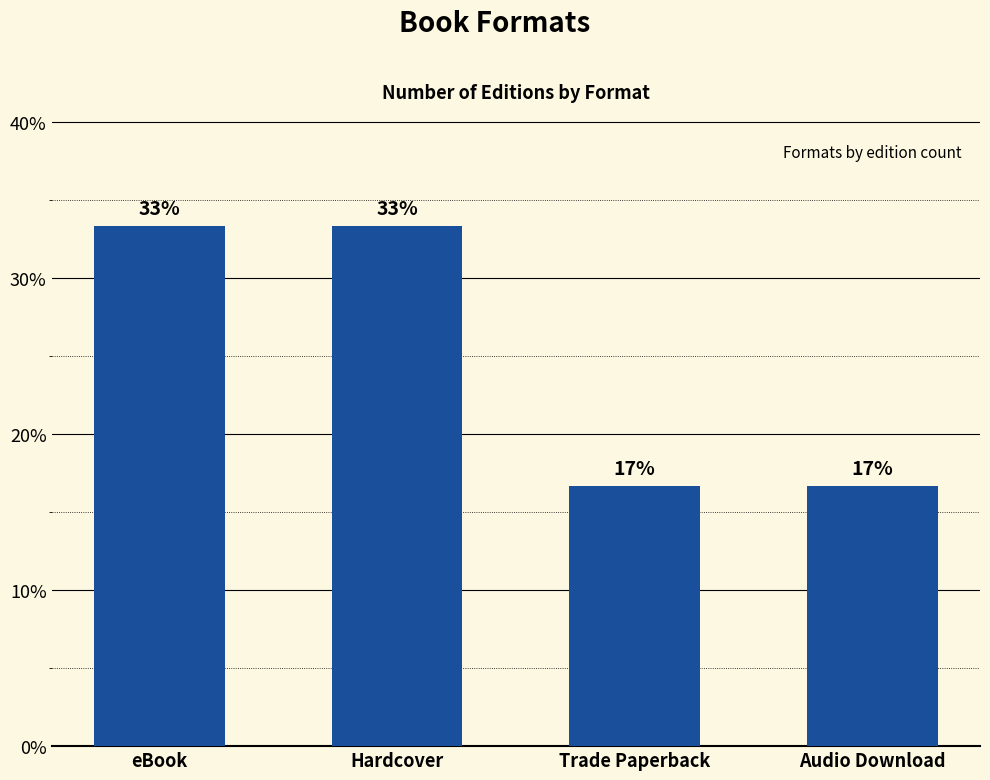

Rank the categories by value from lowest to highest.

Trade Paperback, Audio Download, eBook, Hardcover